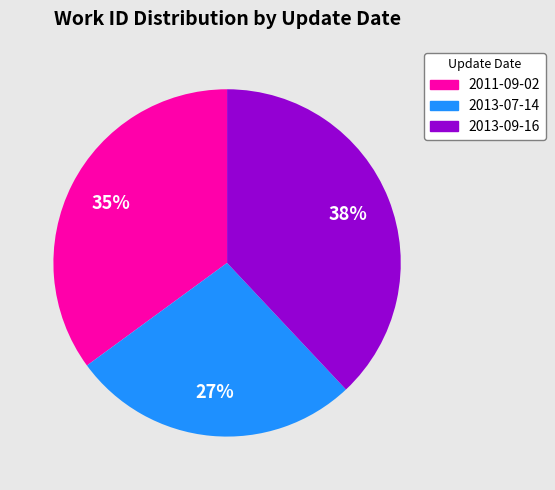

To the nearest percent, what percentage of the pie is 2013-07-14?

27%